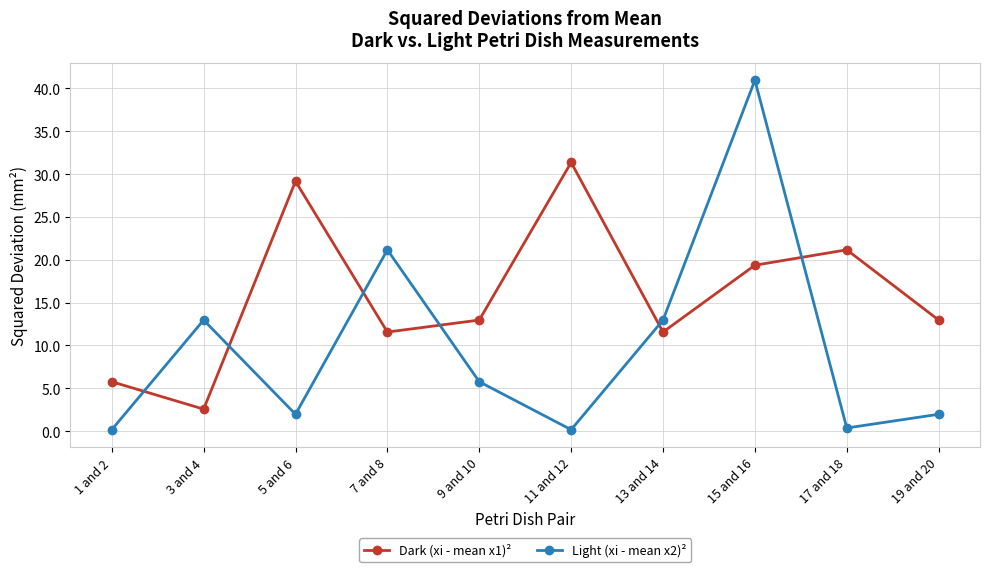

What is the difference between the second highest and second lowest values in the Dark (xi - mean x1)² series?

23.4